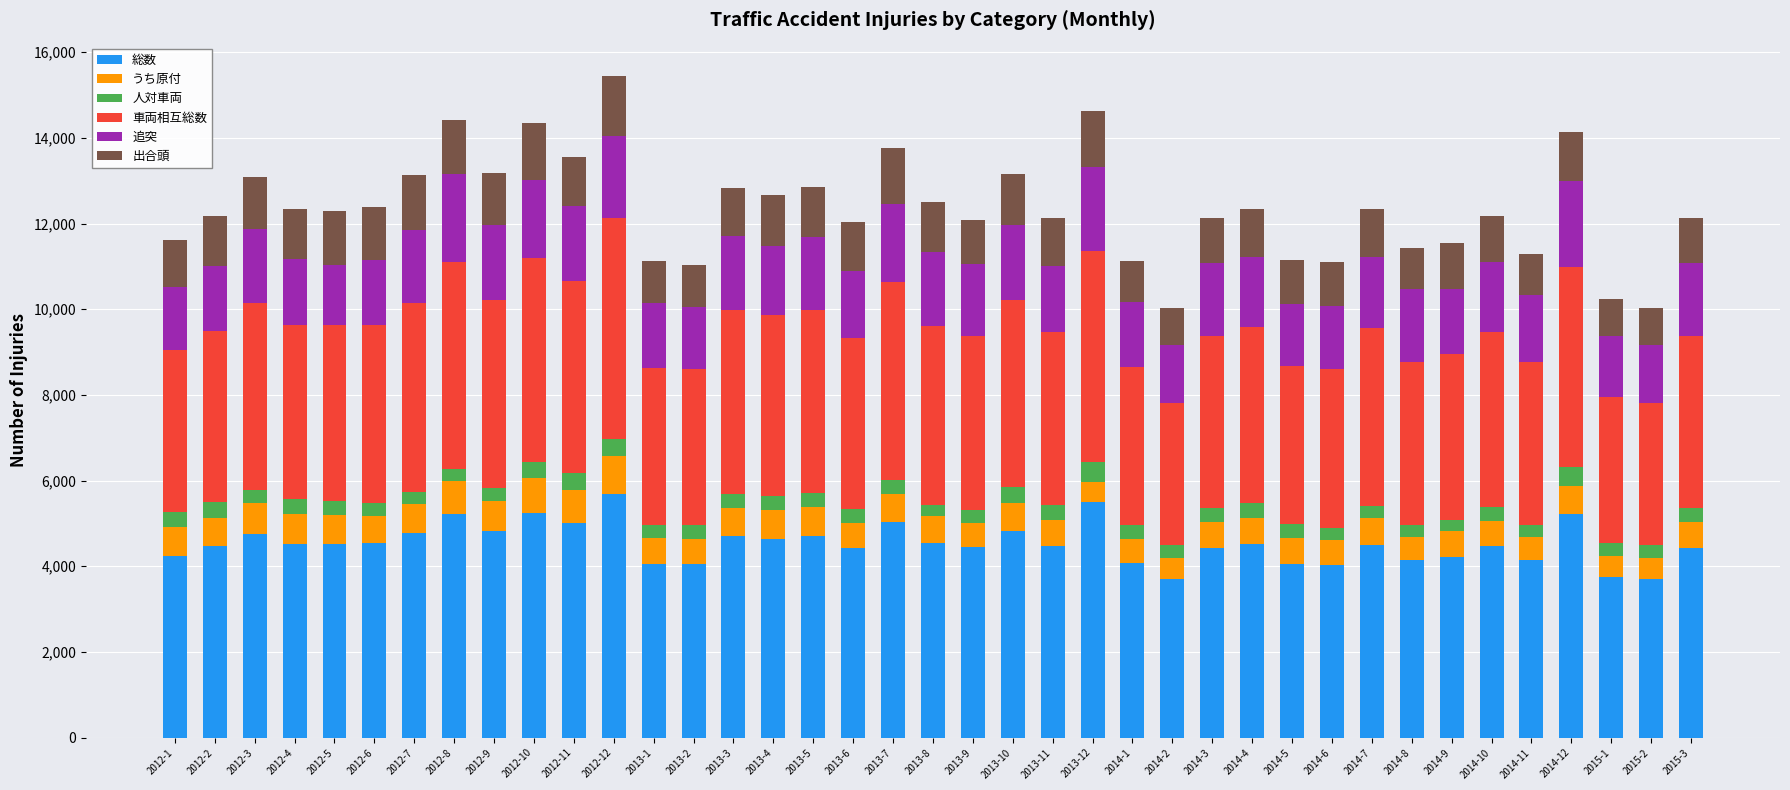

The value of 総数 at 2012-10 is 5247. True or false?

True